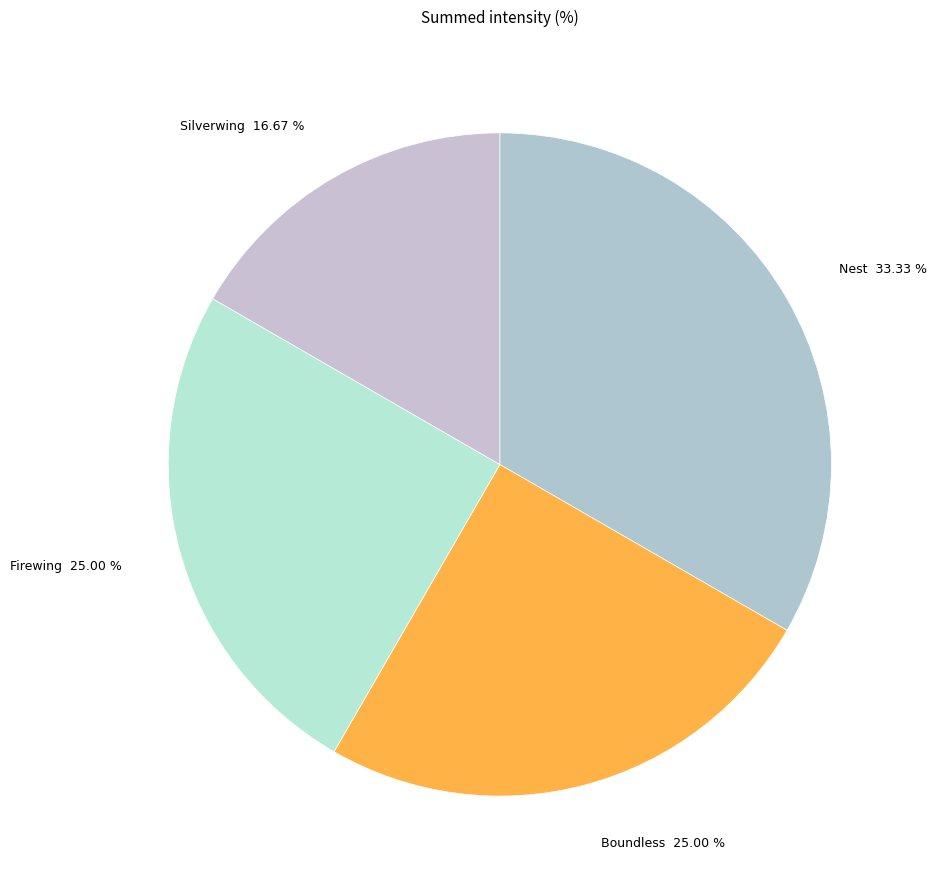

True or false: Silverwing accounts for 23% of the total.

False